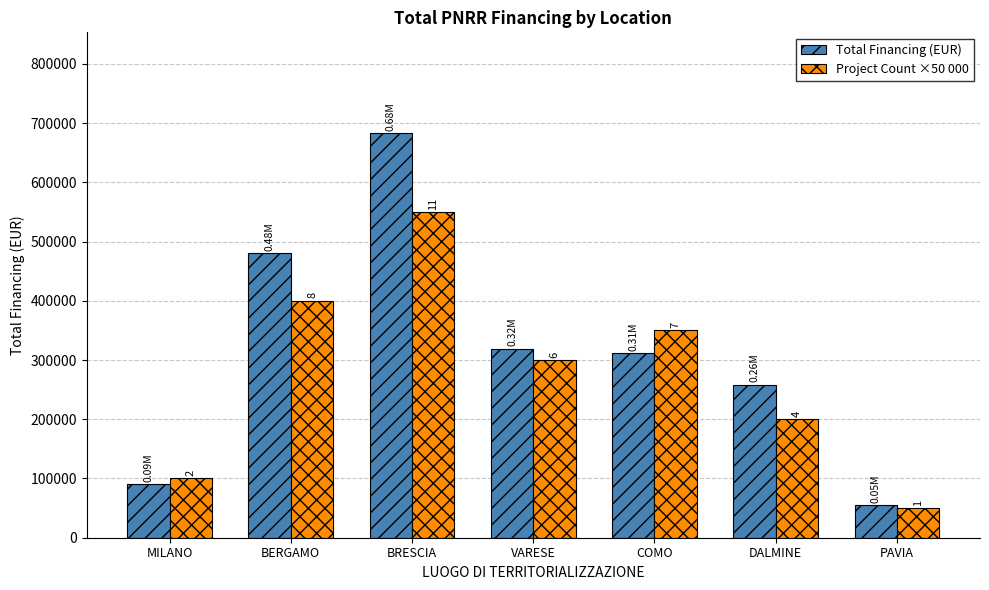

Which series has the largest total across all categories?

Total Financing (EUR)